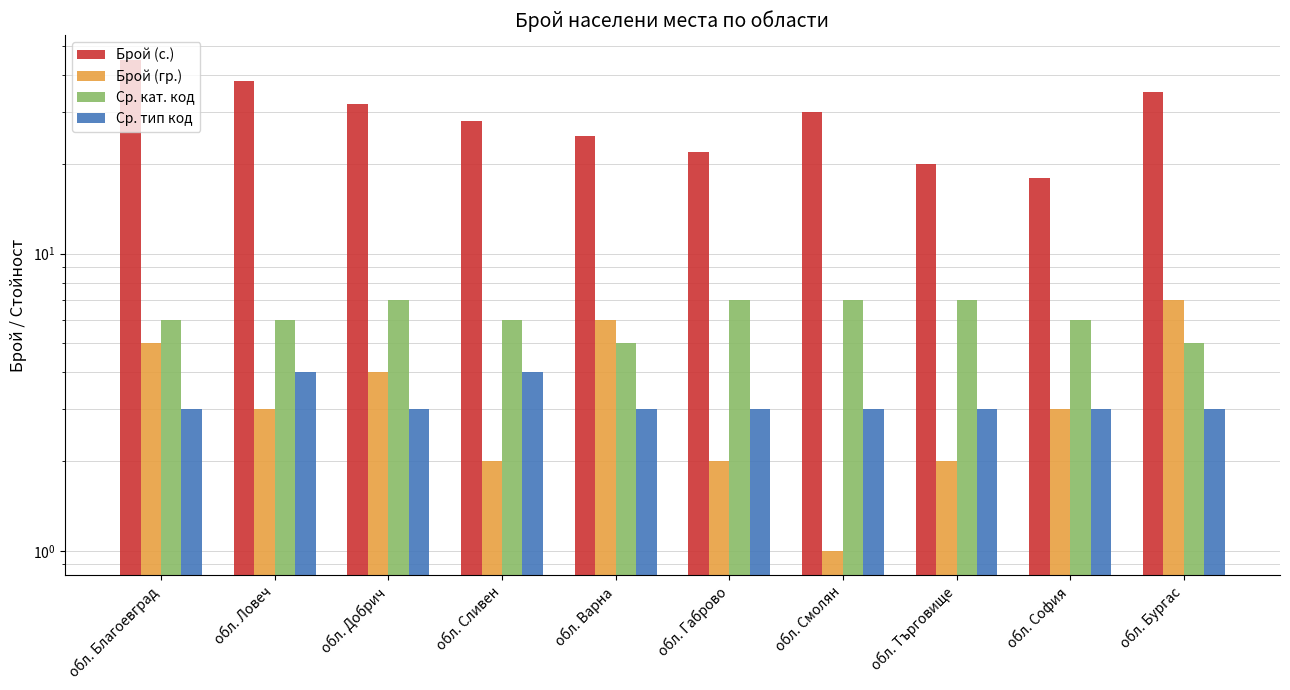

What position from the right is обл. Търговище?

3